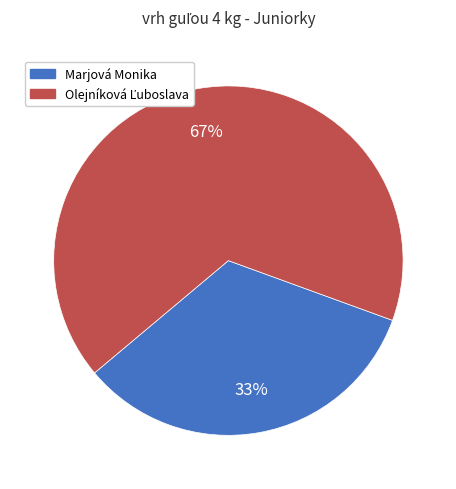

Does any single category account for the majority?

Yes